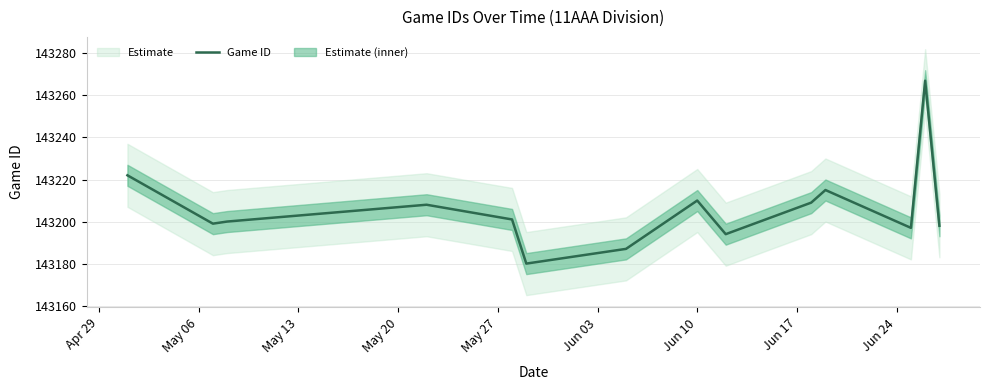

What is the highest value of the Game ID series?

143267